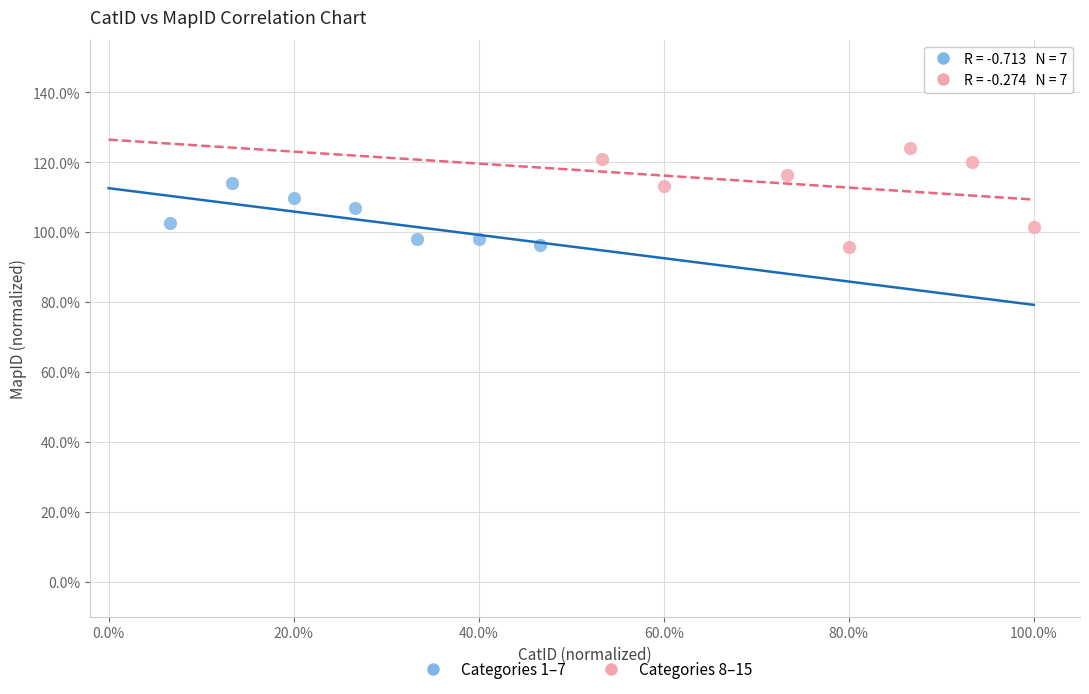

Which series reaches the maximum Y coordinate?

Categories 8–15